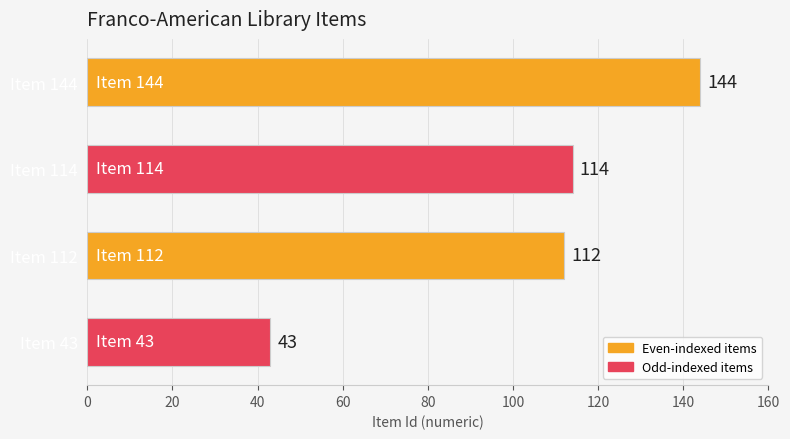

What is the value of the 2nd bar from the top?

114